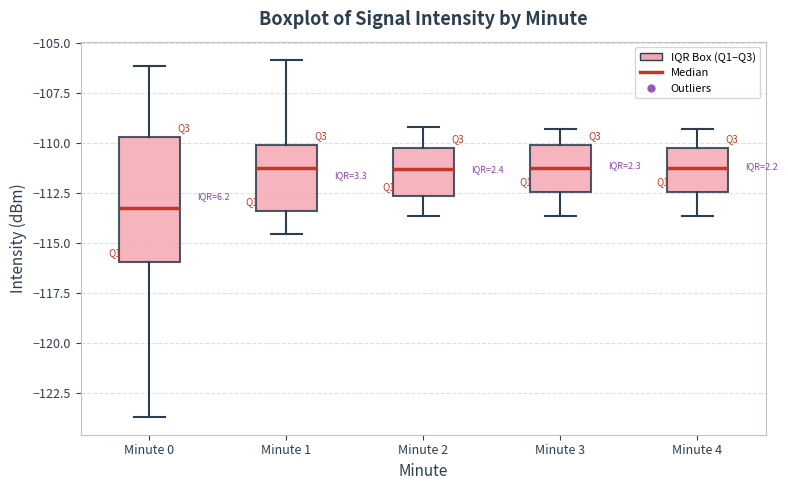

Reading left to right, read every box against the y-axis: the position of its median line, the range the box covers, and the ends of its whiskers. The values are not printed on the chart, so give them approximately, as read against the axis.

Minute 0: median -113.5, box -116.0 to -109.5, whiskers -123.5 to -106.0
Minute 1: median -111.5, box -113.5 to -110.0, whiskers -114.5 to -106.0
Minute 2: median -111.5, box -112.5 to -110.5, whiskers -113.5 to -109.0
Minute 3: median -111.5, box -112.5 to -110.0, whiskers -113.5 to -109.5
Minute 4: median -111.5, box -112.5 to -110.5, whiskers -113.5 to -109.5